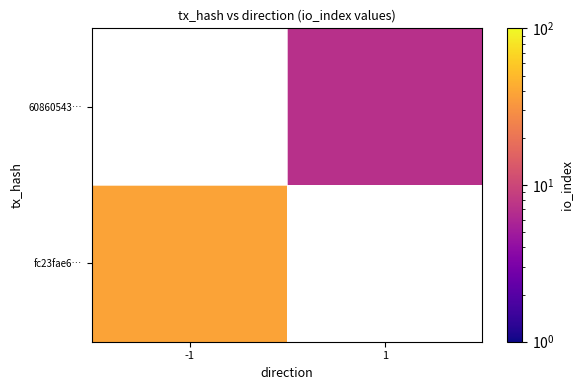

True or false: 60860543… has a value of 7.0 at 1.

True